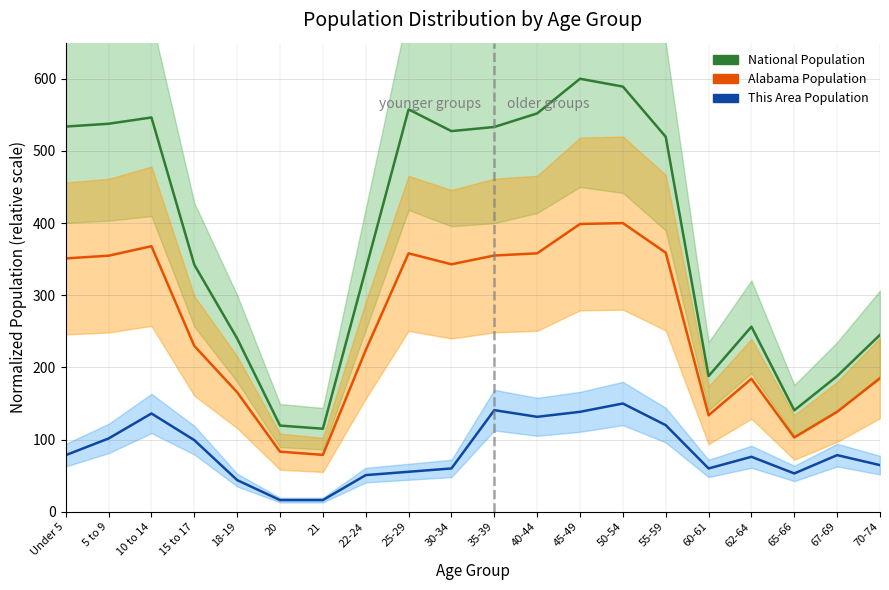

How many lines are shown in the chart?

3